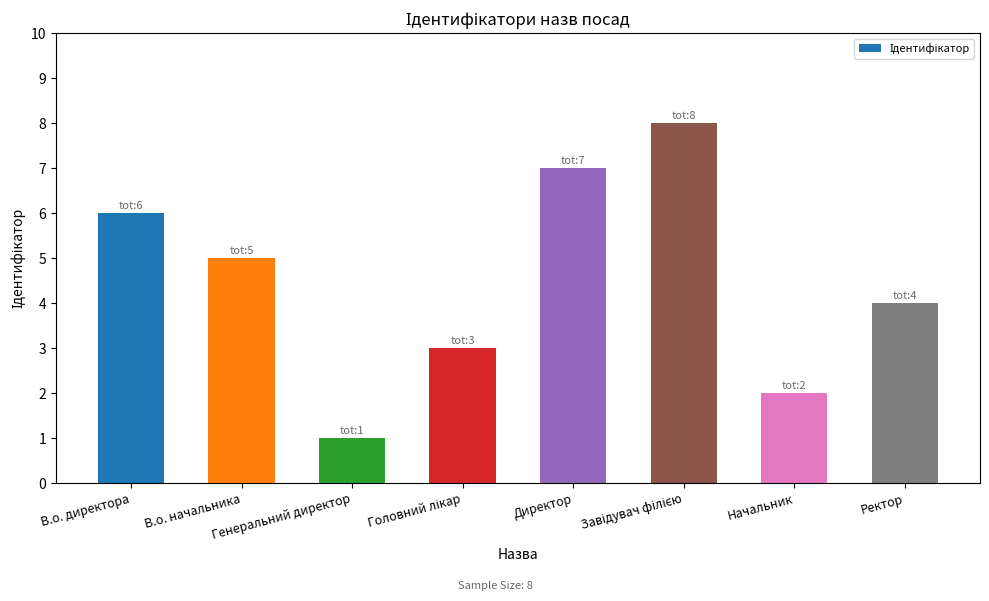

What is the ratio of the value at Генеральний директор to the value at В.о. директора?

0.2